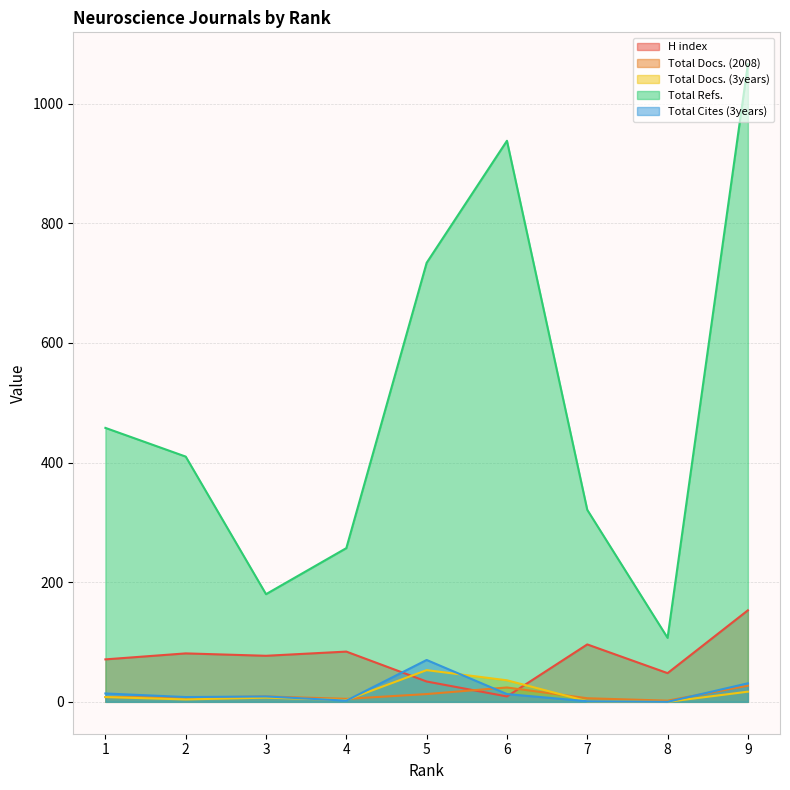

What is the sum of the H index values at 2 and 1?

152